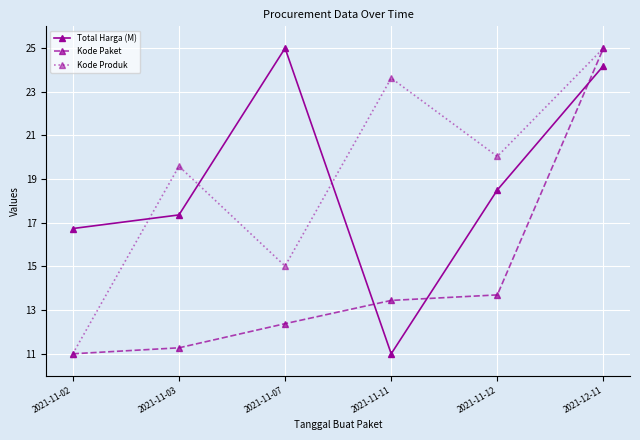

At which label does Kode Produk first exceed 20?

2021-11-11